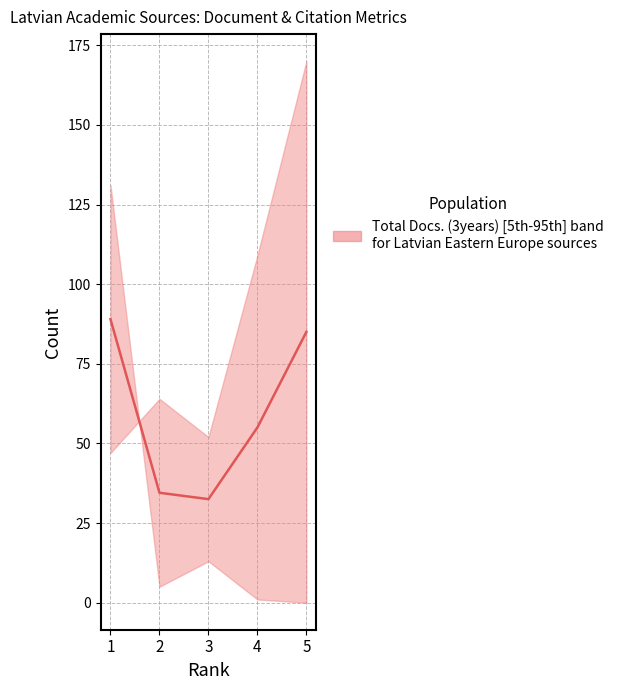

At which label does the data first exceed 55?

1